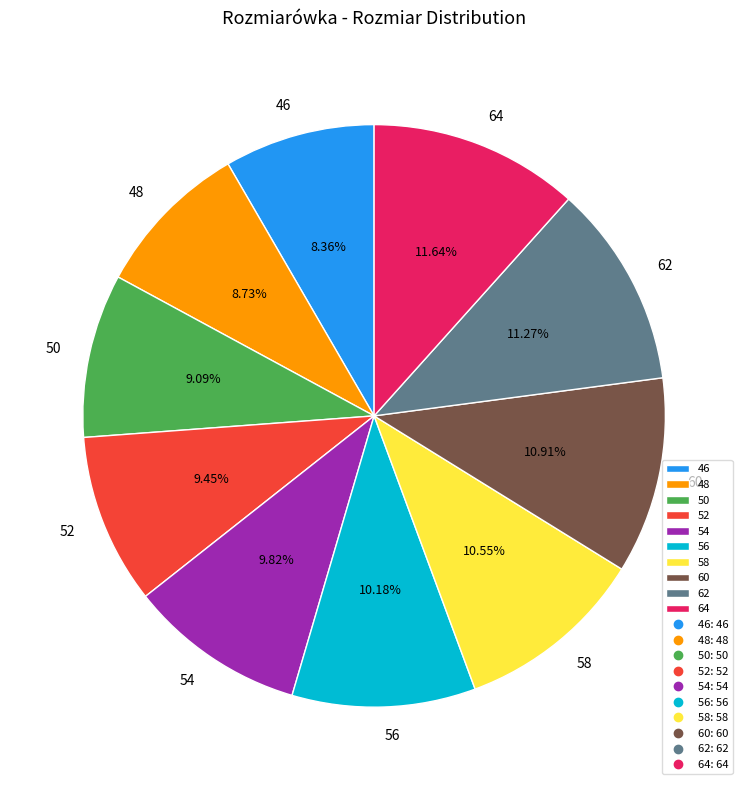

To the nearest percent, what is the difference between the 60 and 50 slice percentages?

2%